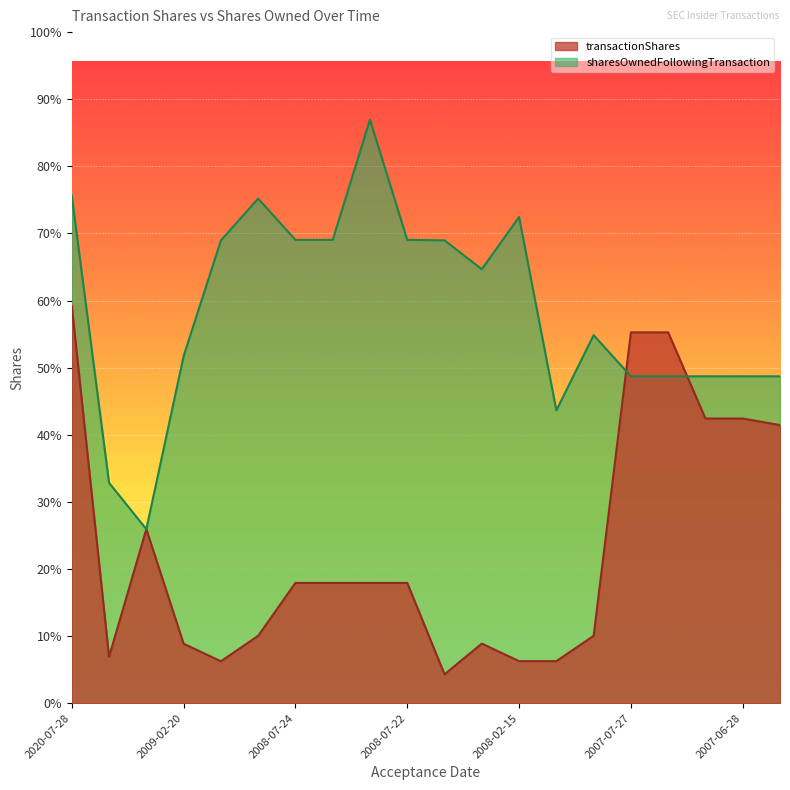

Reading right to left, extract all data points from this chart.

transactionShares: 15000	15352	15352	20000	20000	3633	2267	2267	3212	1558	6485	6485	6485	6485	3633	2258	3208	9385	2500	21428
sharesOwnedFollowingTransaction: 17629	17629	17629	17629	17629	19848	15793	26223	23404	24962	24988	31473	24988	24988	27214	24956	18712	9385	11885	27380